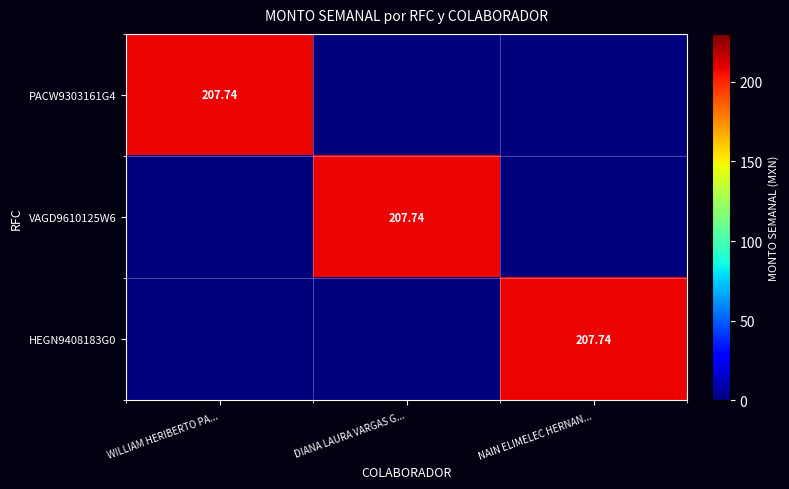

Count the number of categories in the chart.

3